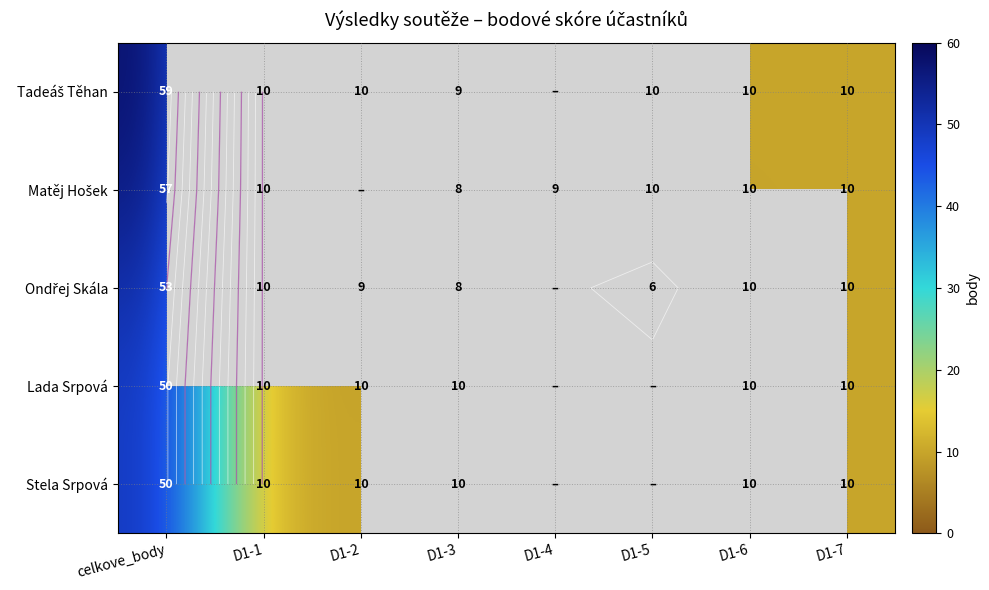

How many data points in Matěj Hošek are above 10?

1